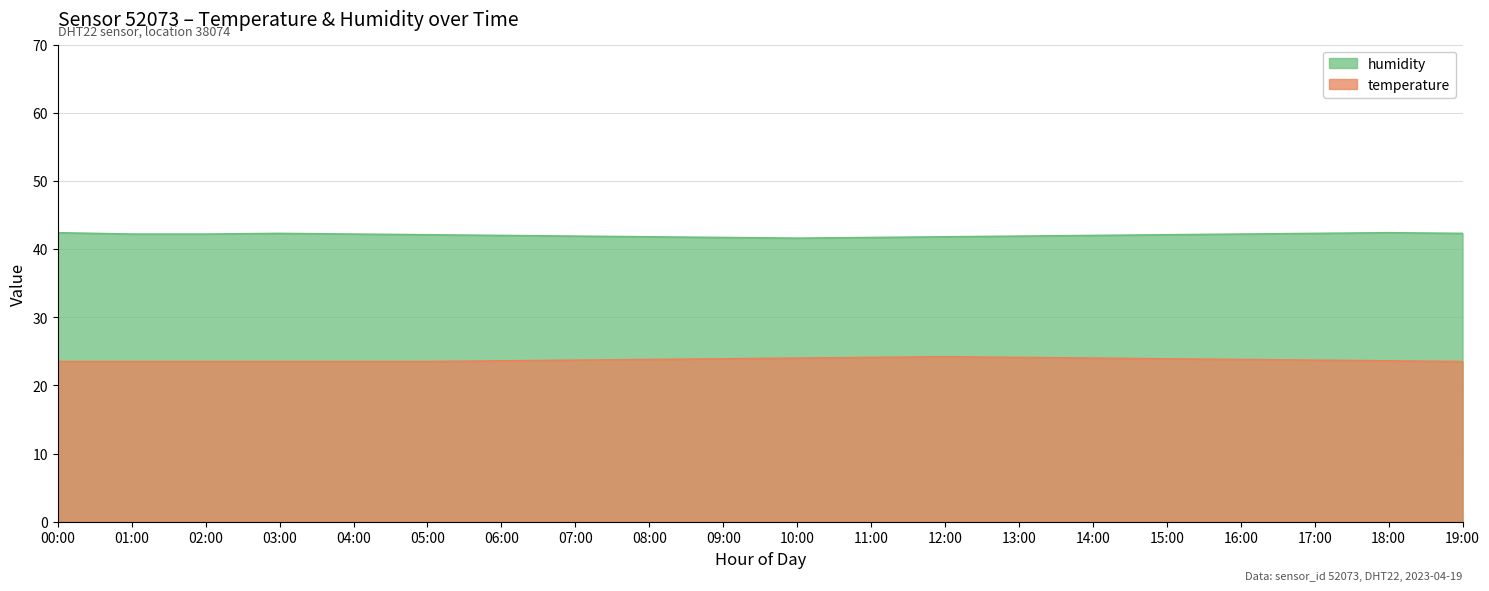

Does the chart have visible grid lines?

Yes